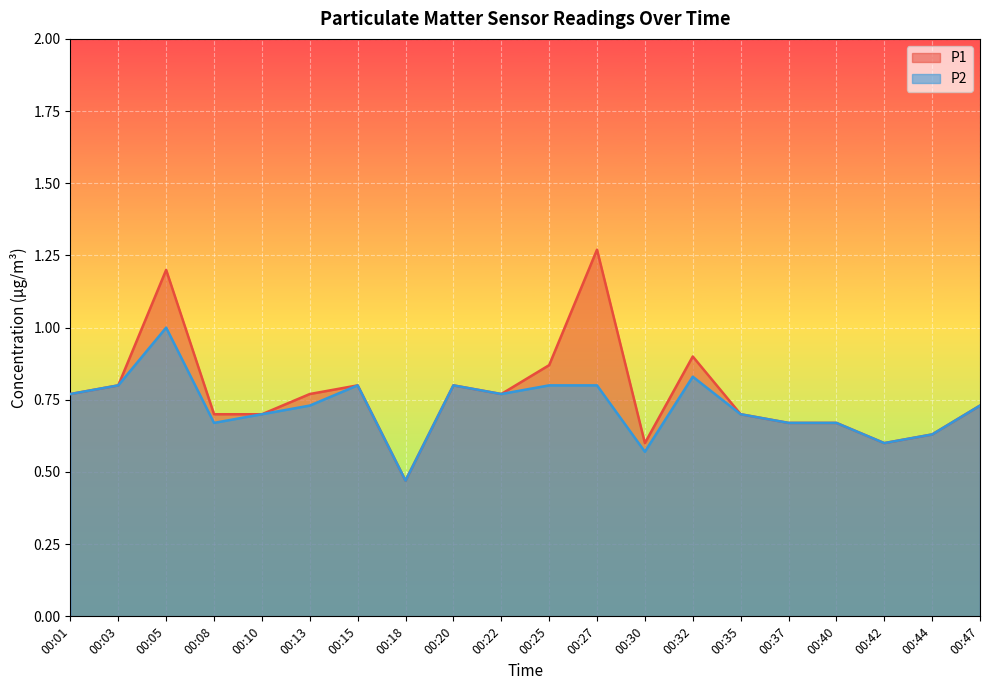

Which label corresponds to the smallest value in the chart?

00:18